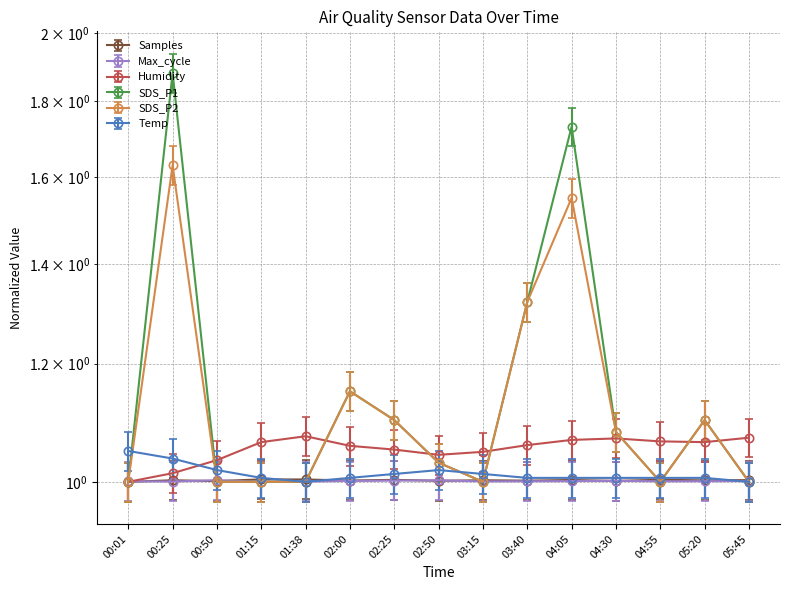

Which series has the largest total across all categories?

SDS_P1